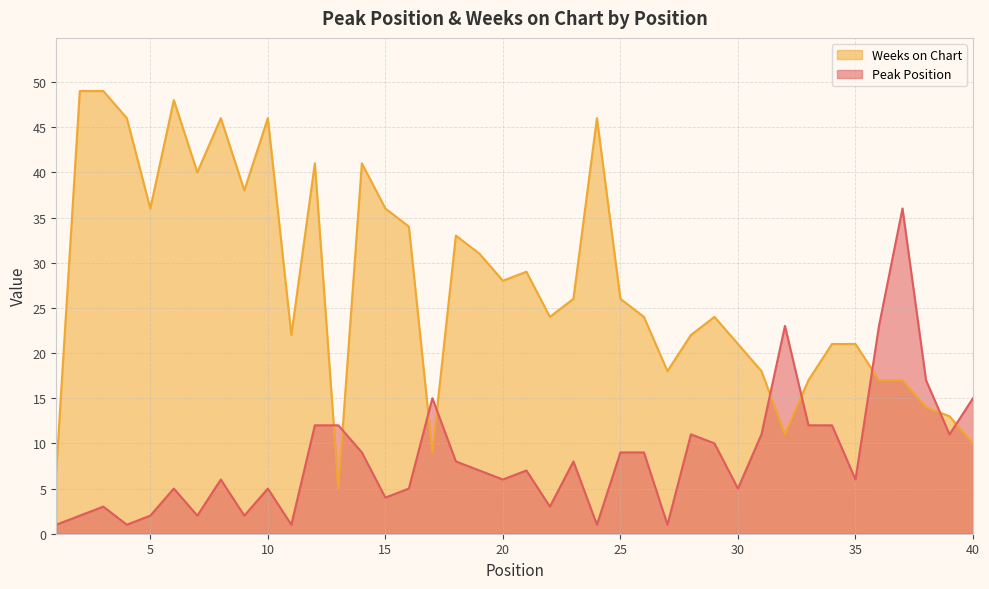

What is the value of the Peak Position point at the 24th from the left?

1